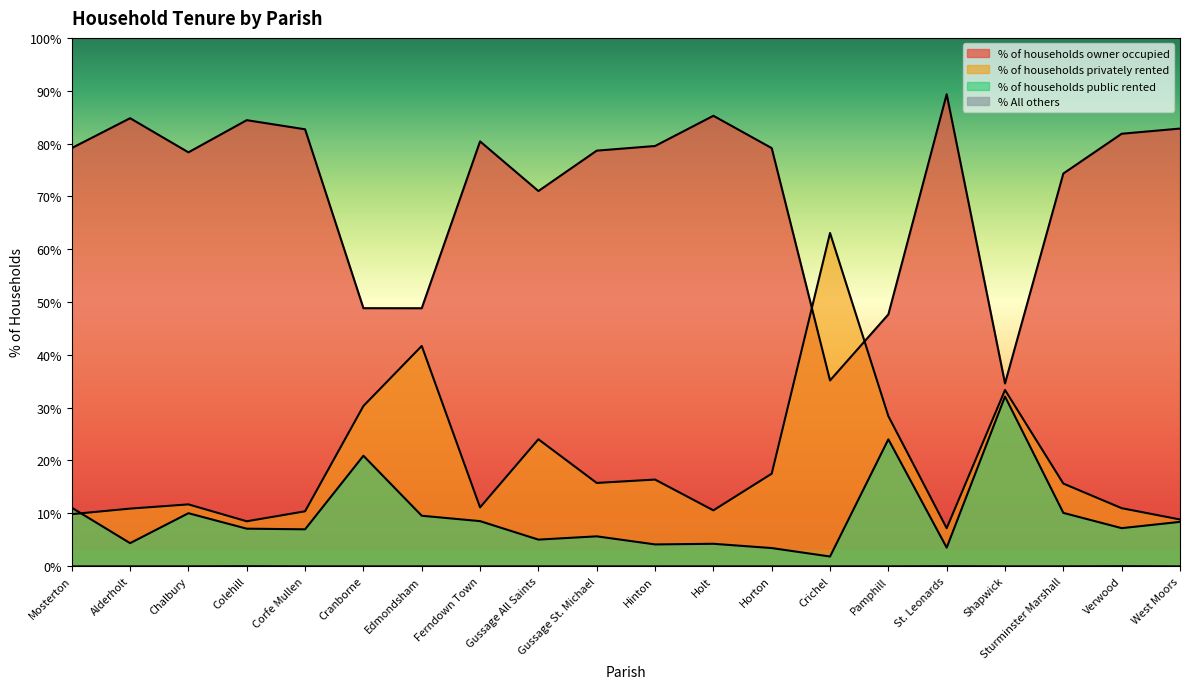

How many data points in % of households privately rented are less than 15?

10